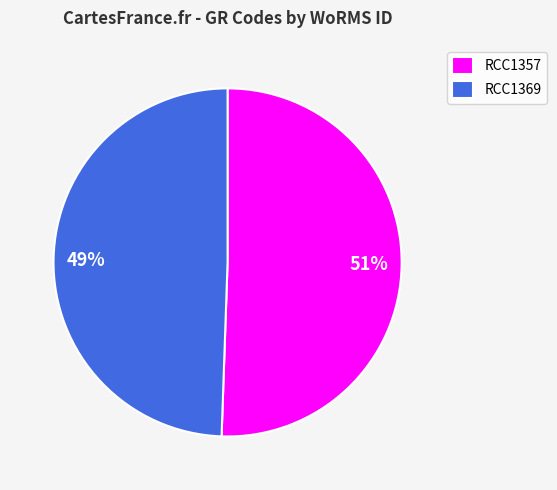

To the nearest percent, what is the combined percentage of RCC1357 and RCC1369?

100%